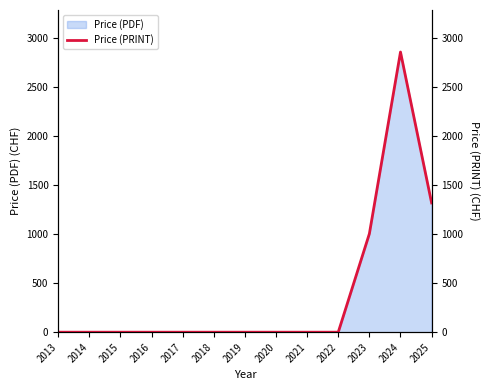

At which category does the chart reach its peak across all series?

2024